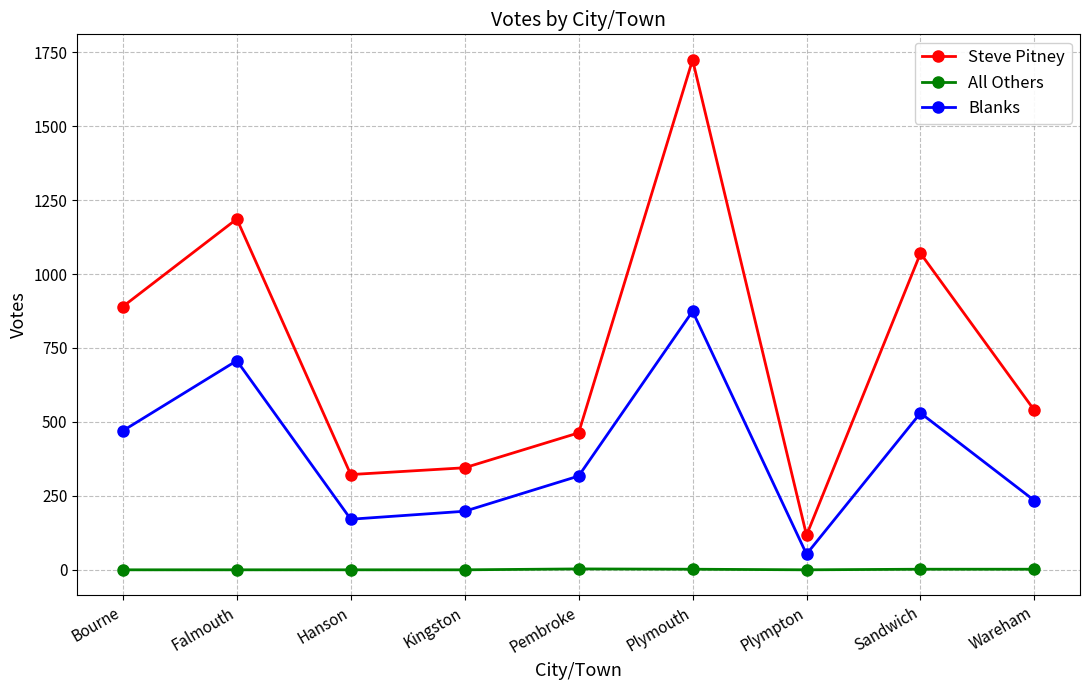

True or false: Blanks and Steve Pitney cross at least once.

False